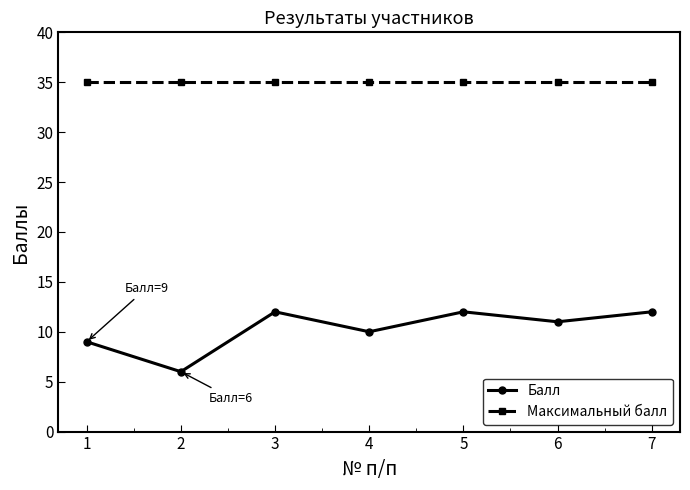

What is the approximate value of Балл at 3?

12